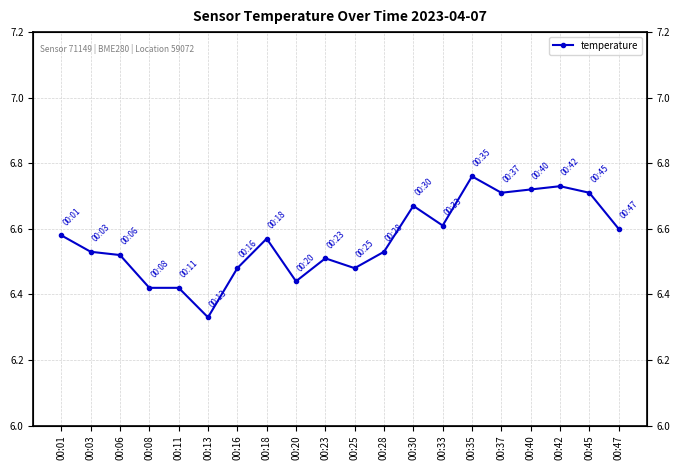

Between 00:18 and 00:47, which is larger?

00:47